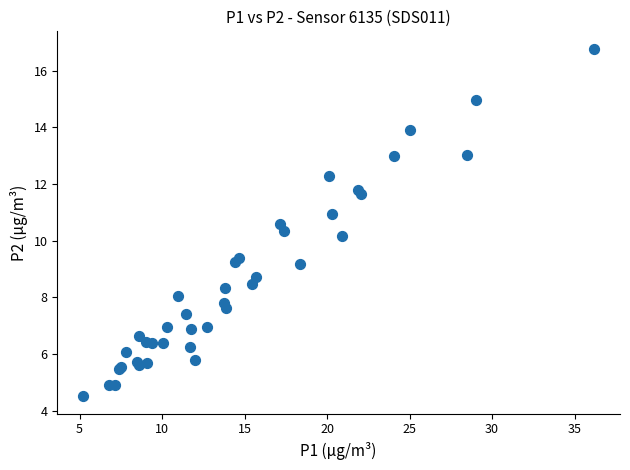

What Y value in the scatter plot is closest to 10?

10.2